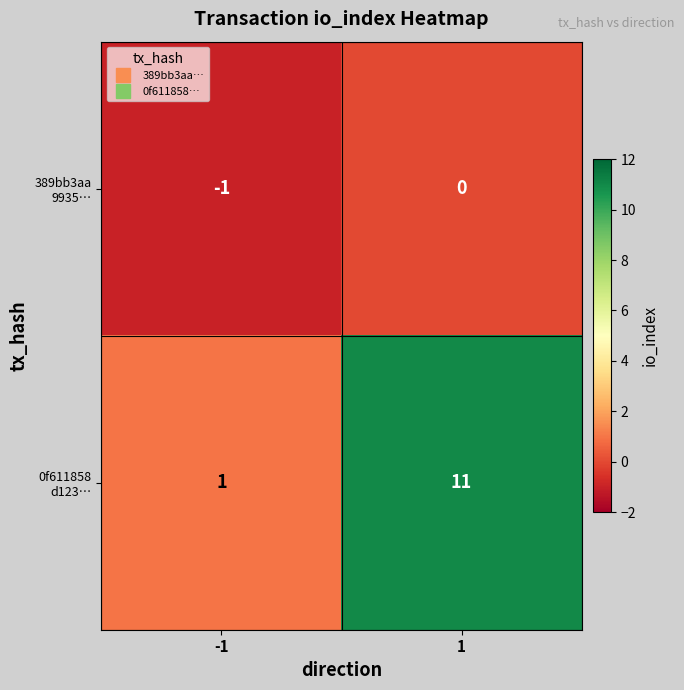

What is the maximum value shown in the chart?

11